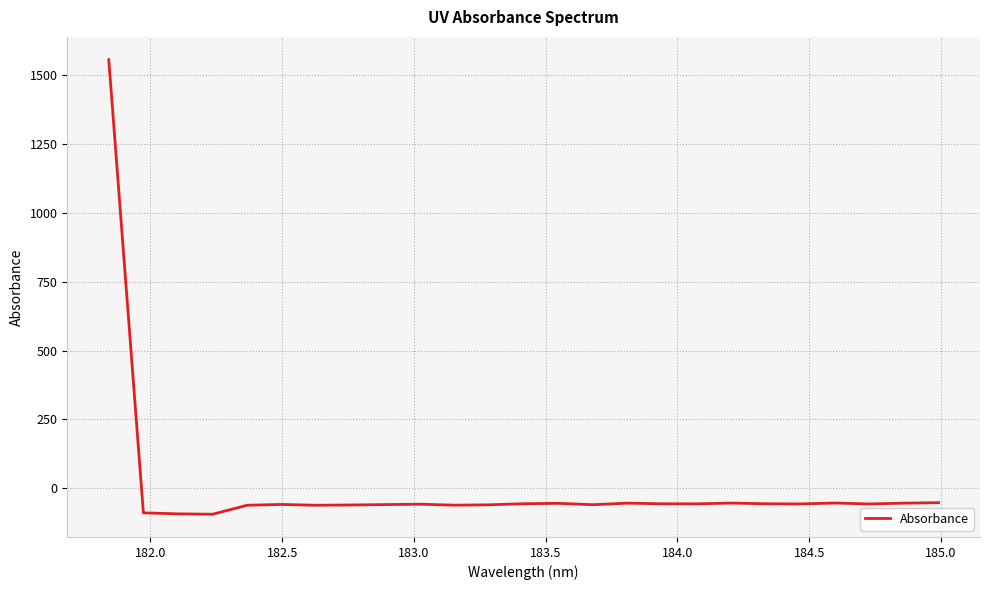

What is the difference between the maximum and minimum values?

1648.8